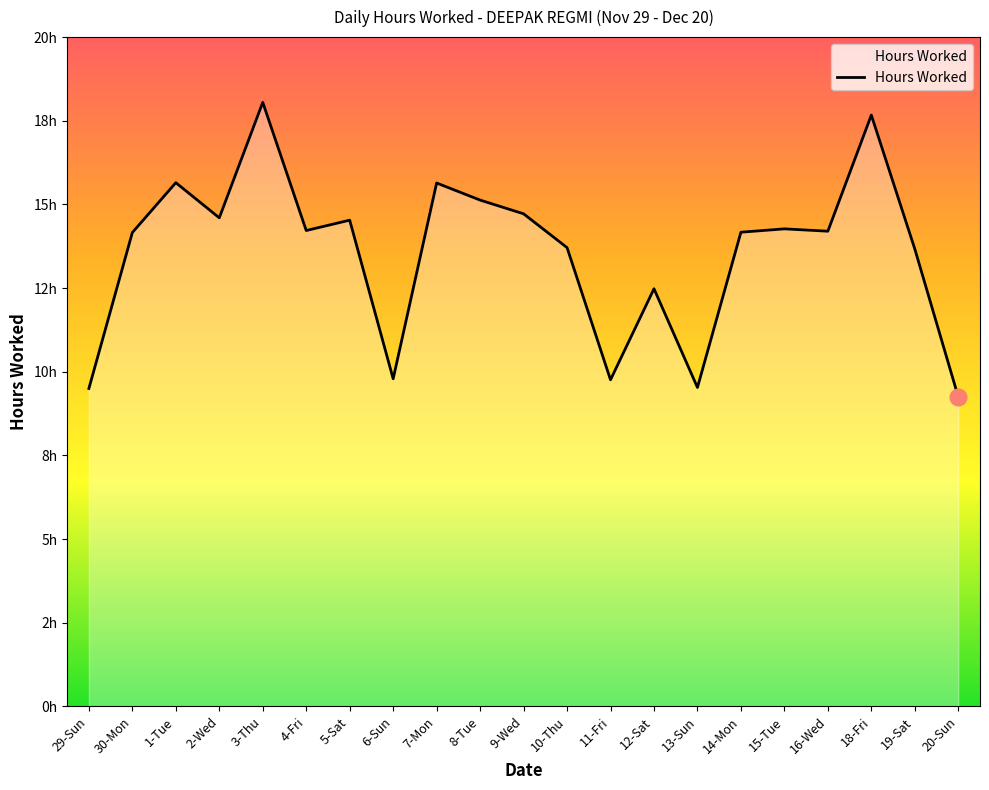

How many interior local peaks (higher than both neighbors) does the data have?

7